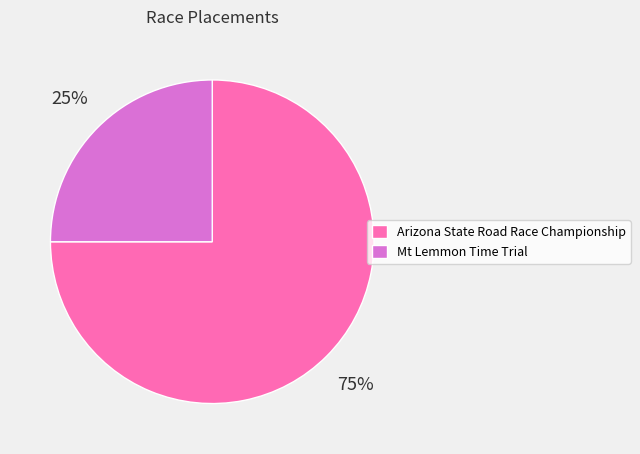

To the nearest percent, what is the difference between the largest and smallest slice percentages?

50%